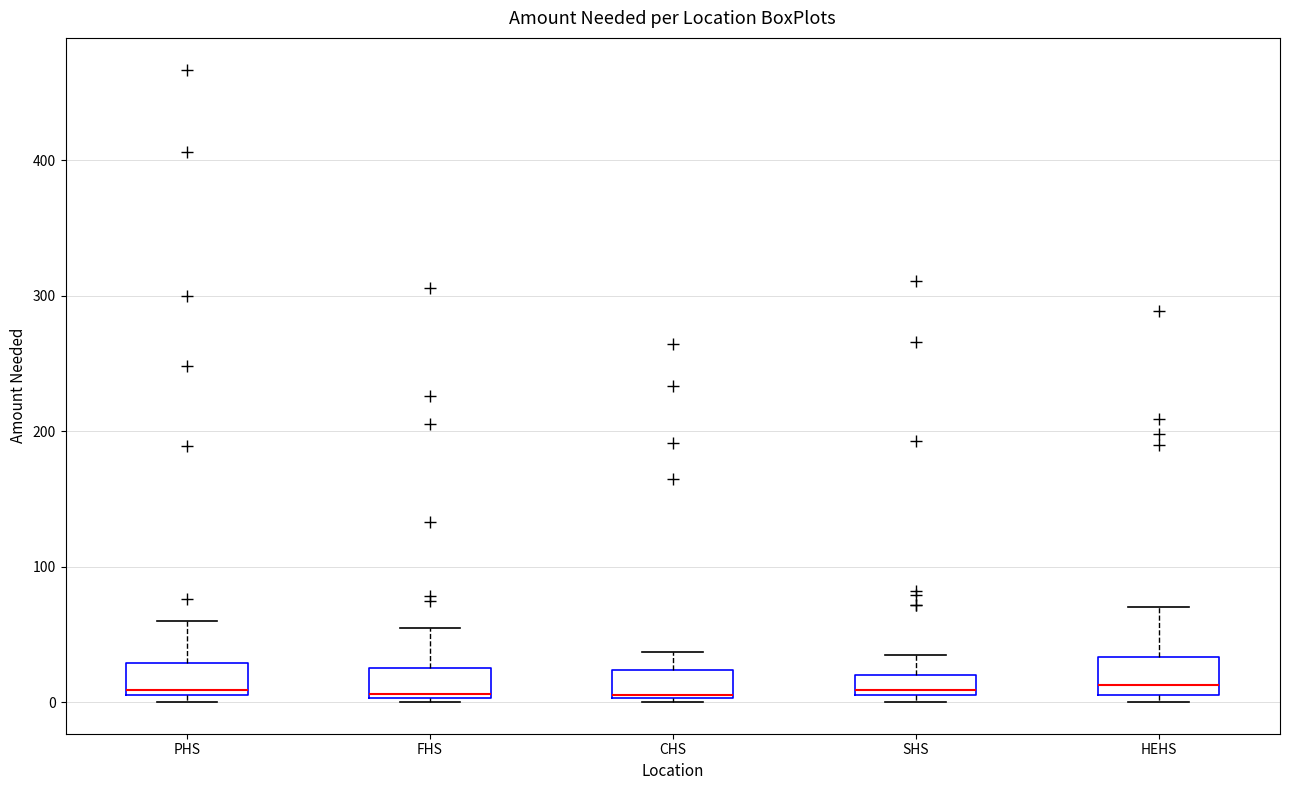

Where is the lower edge of the box for SHS on the y-axis? The values are not printed on the chart, so give them approximately, as read against the axis.

10